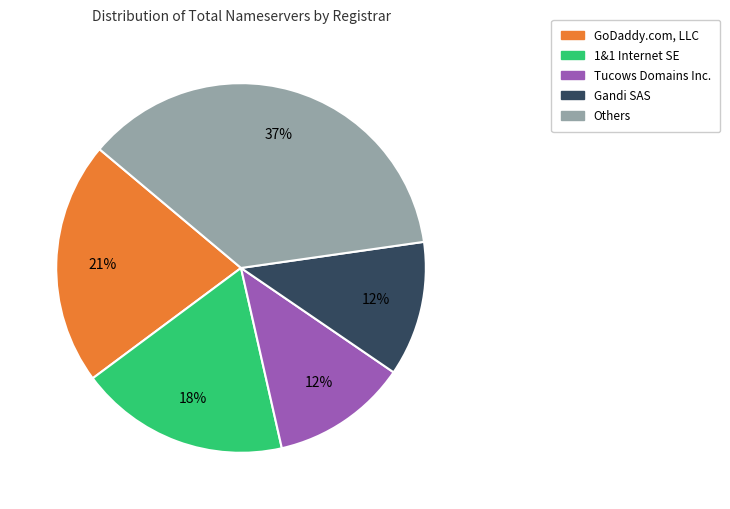

True or false: Tucows Domains Inc. accounts for 12% of the total.

True